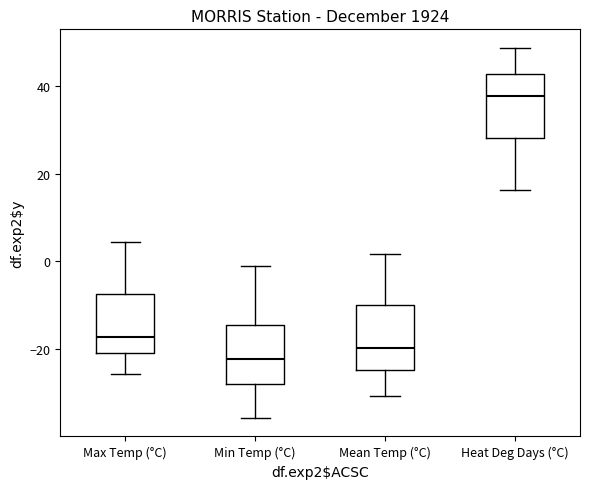

Which box's median line is the highest?

Heat Deg Days (°C)